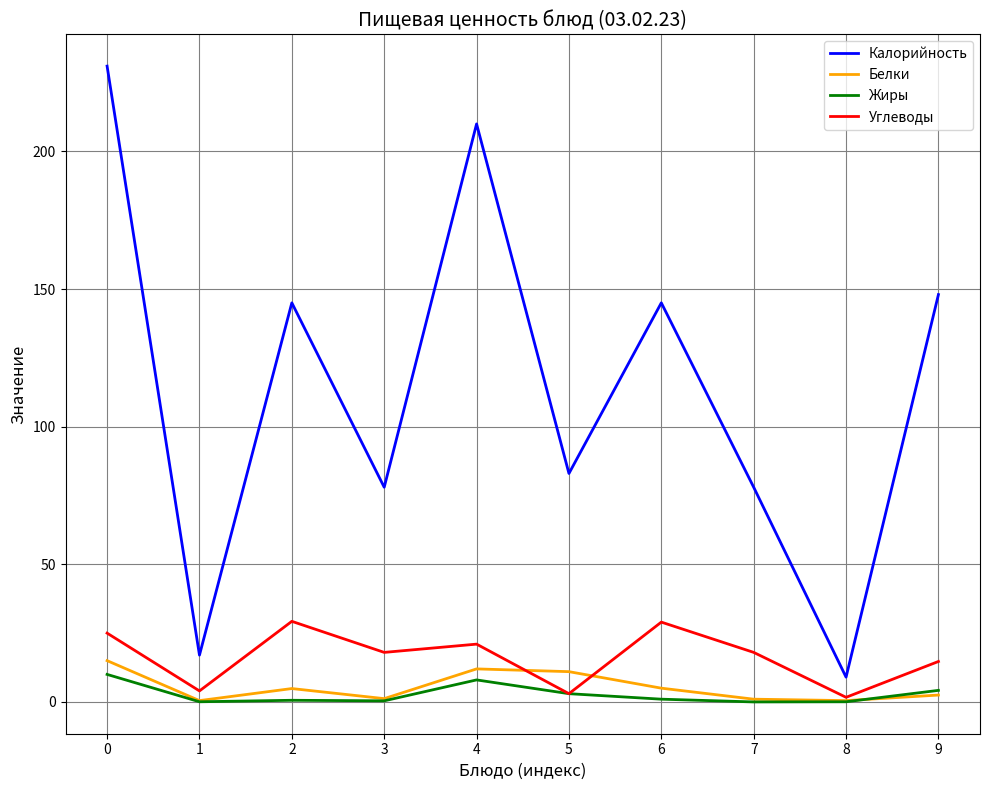

True or false: Углеводы and Калорийность cross at least once.

False